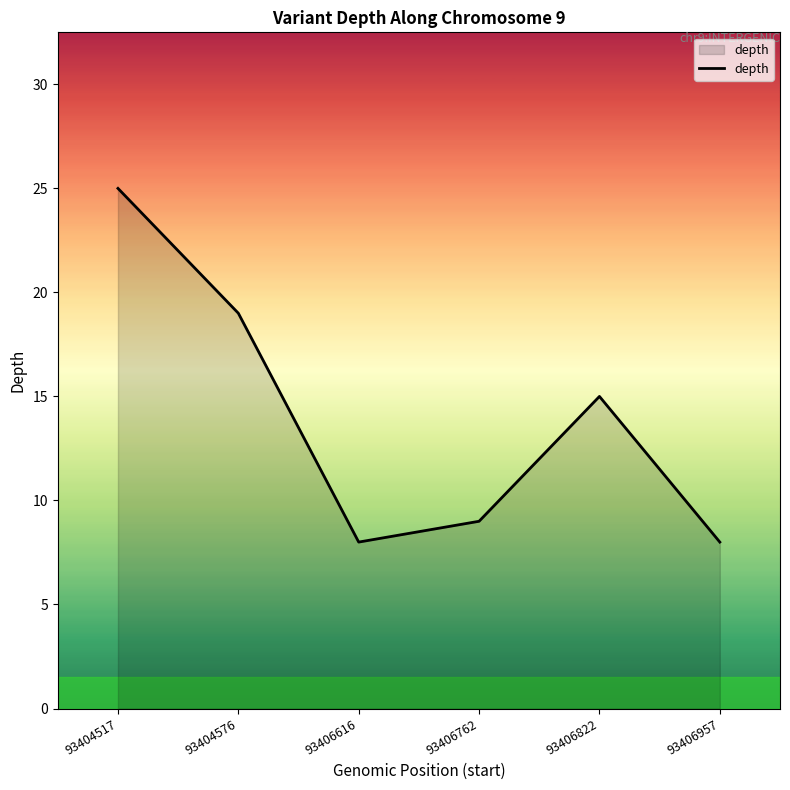

What is the change in value from 93404517 to 93406957?

-17